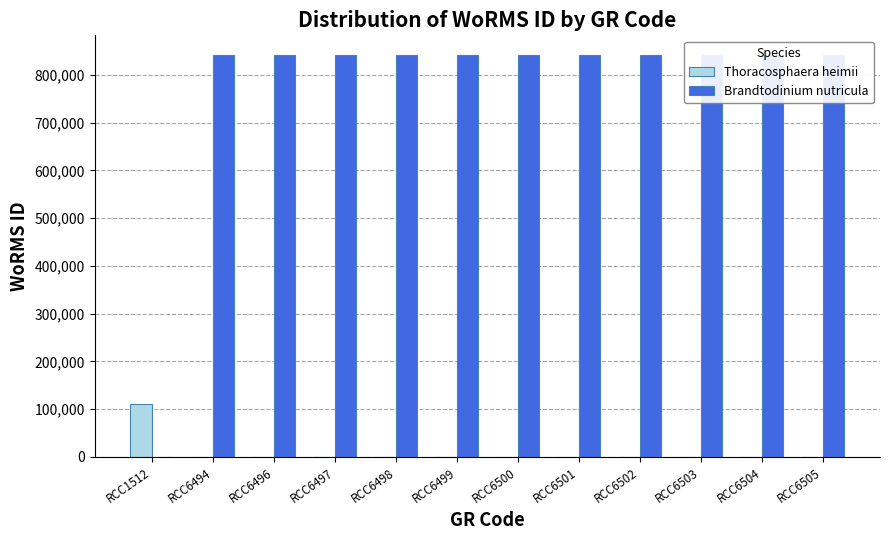

Which category has the lowest value across all series?

RCC6494